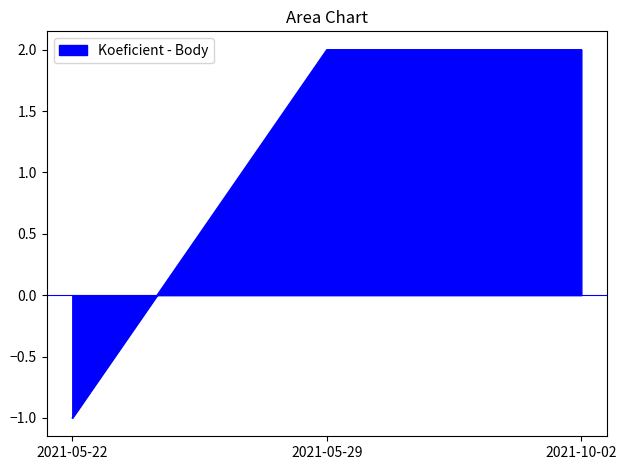

Reading left to right, list all the values displayed in this chart.

2021-05-22=-1	2021-05-29=2	2021-10-02=2